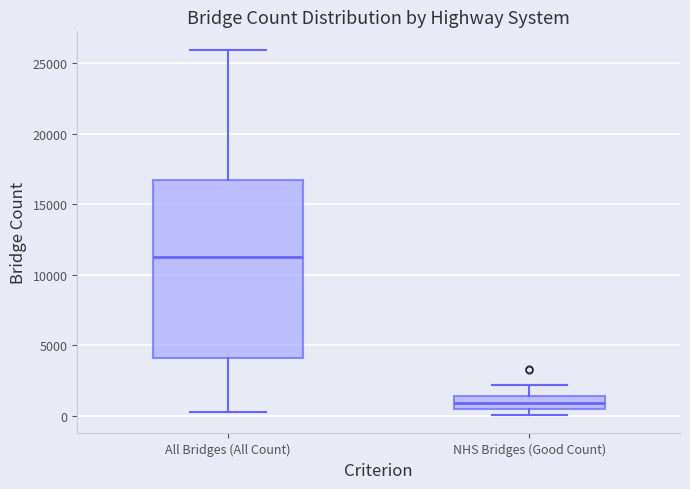

Where does the median line of the box for NHS Bridges (Good Count) sit on the y-axis? The values are not printed on the chart, so give them approximately, as read against the axis.

1000